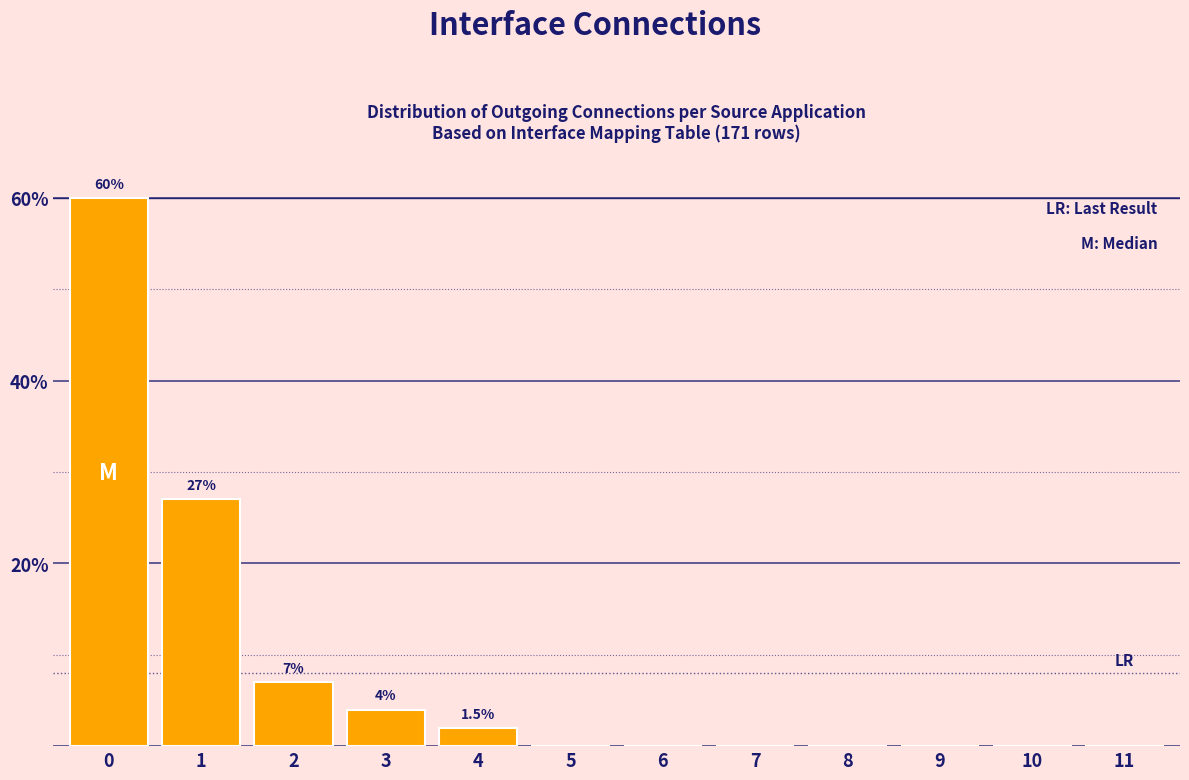

Reading left to right, list all the values displayed in this chart.

0=60	1=27	2=7	3=4	4=2	5=0	6=0	7=0	8=0	9=0	10=0	11=0